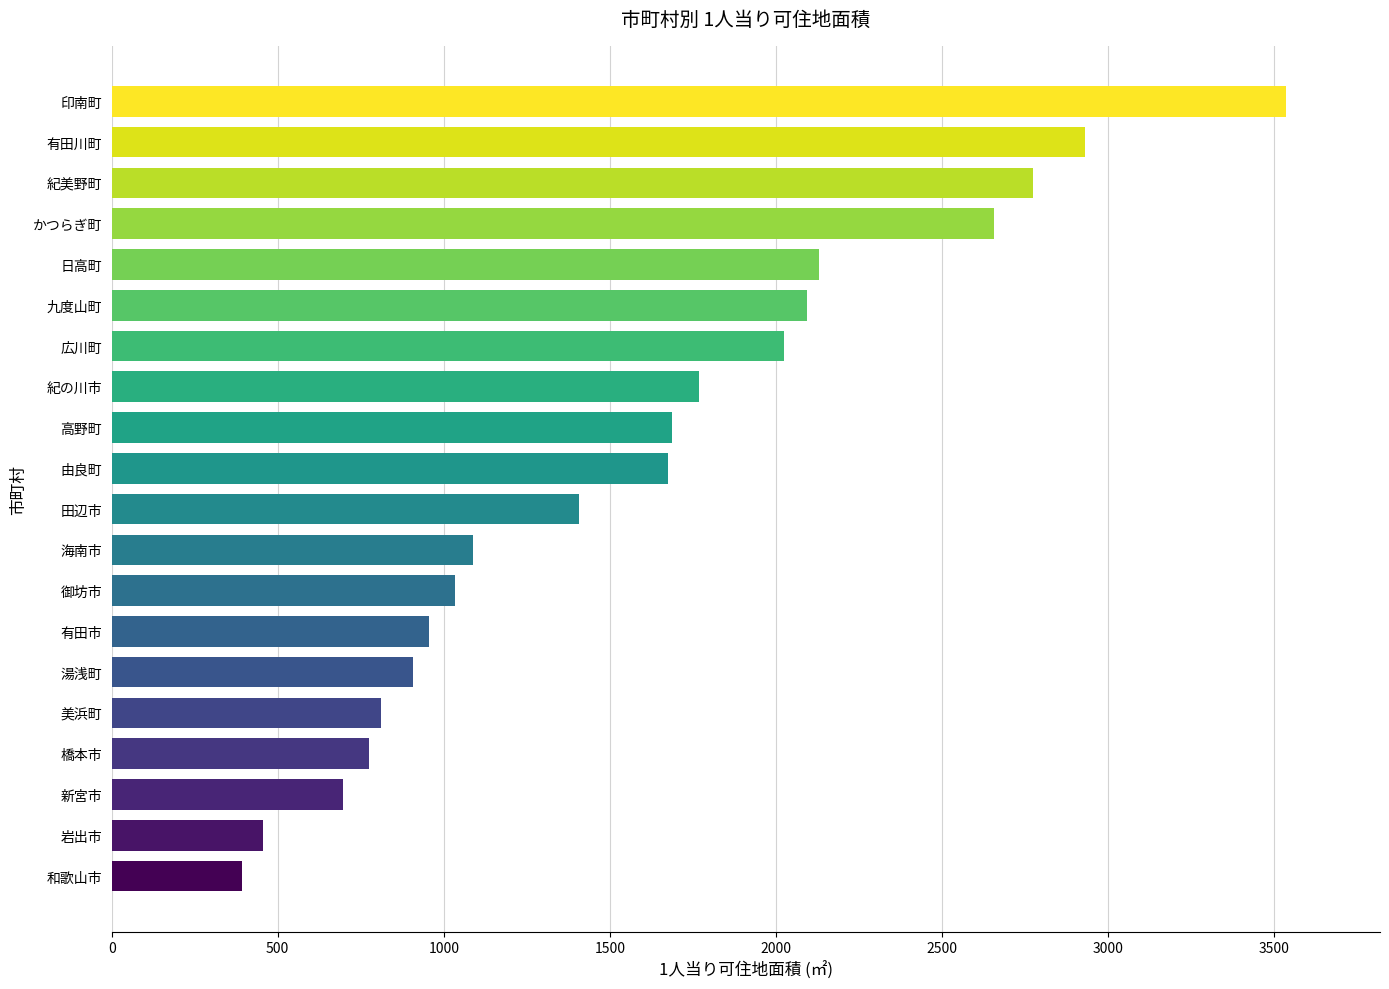

Which category has the highest value across all series?

印南町